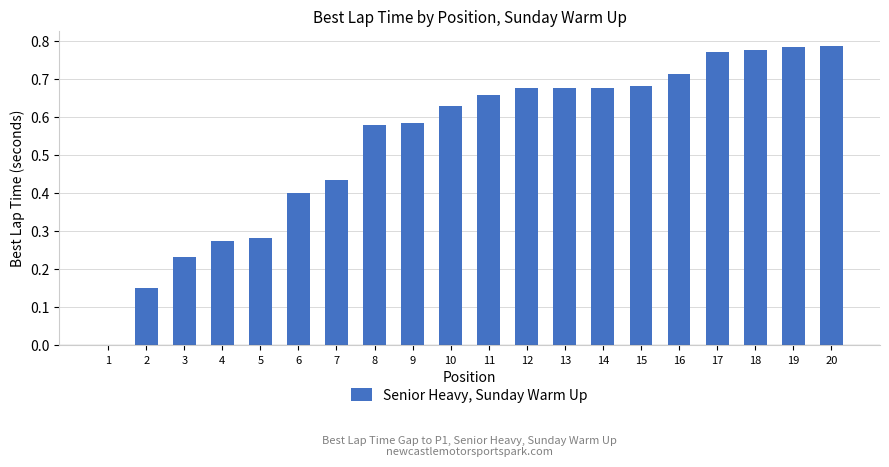

What is the change in value from 1 to 10?

+0.6